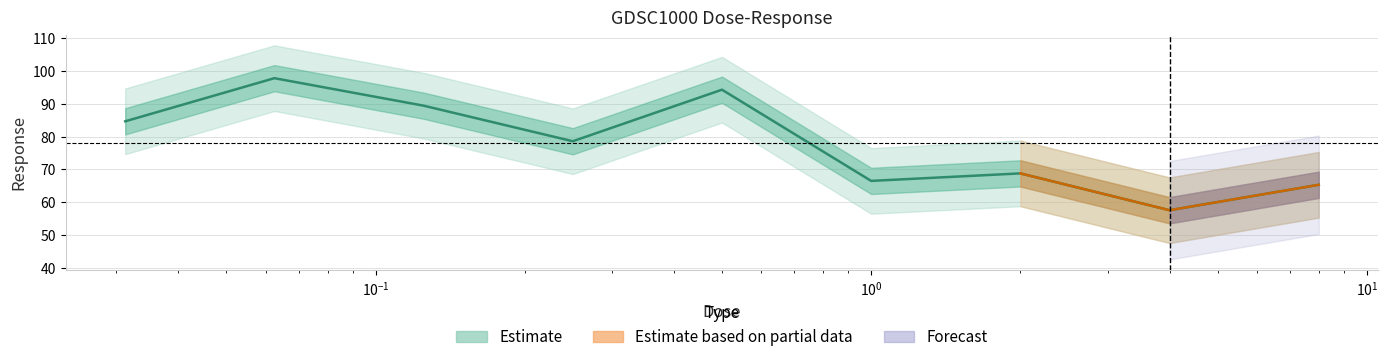

What is the change in value from 1.0 to 2.0?

+2.3